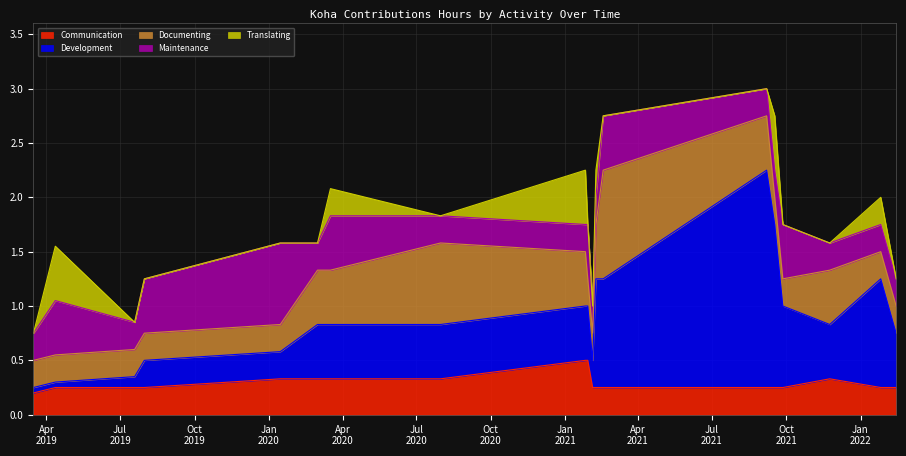

The Development series shows 0.1 at 1. True or false?

True